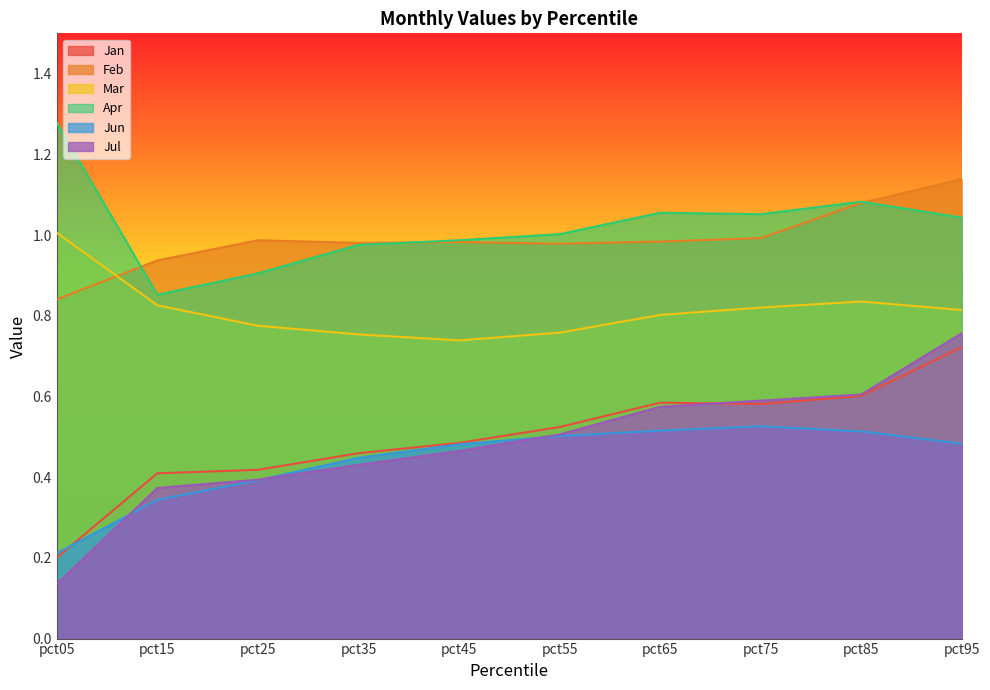

After their last crossing, which series has the higher values: Feb or Mar?

Feb